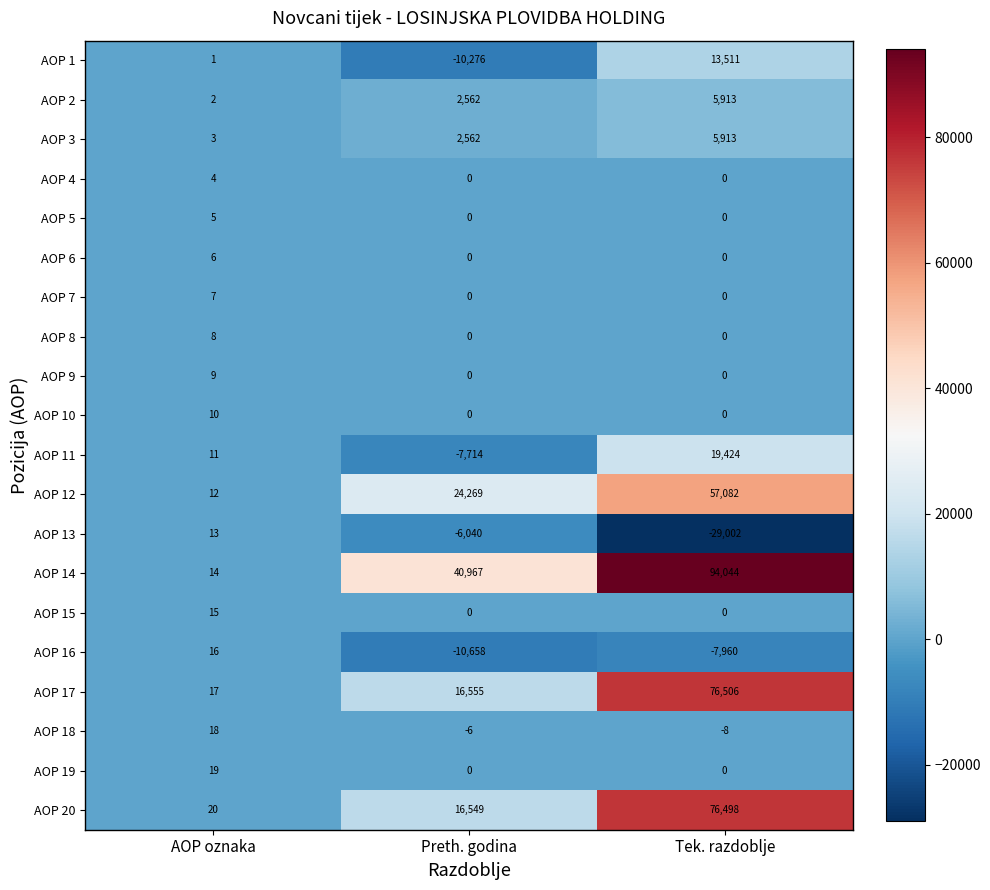

What is the difference between the maximum and minimum values in the AOP 10 series?

10